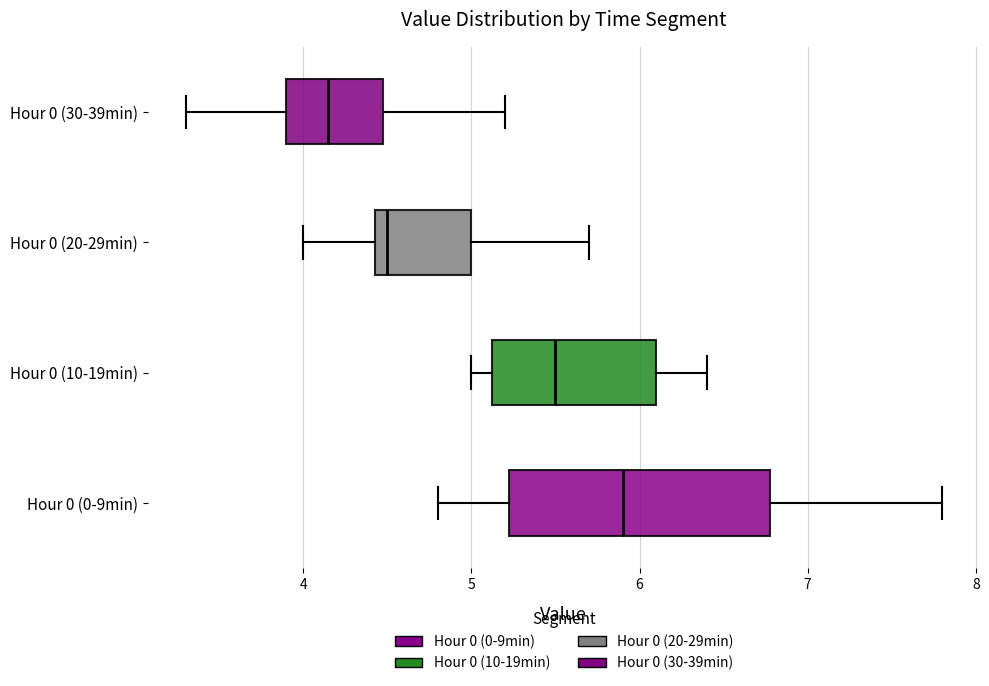

Where does the median line of the box for Hour 0 (10-19min) sit on the x-axis? The values are not printed on the chart, so give them approximately, as read against the axis.

5.5